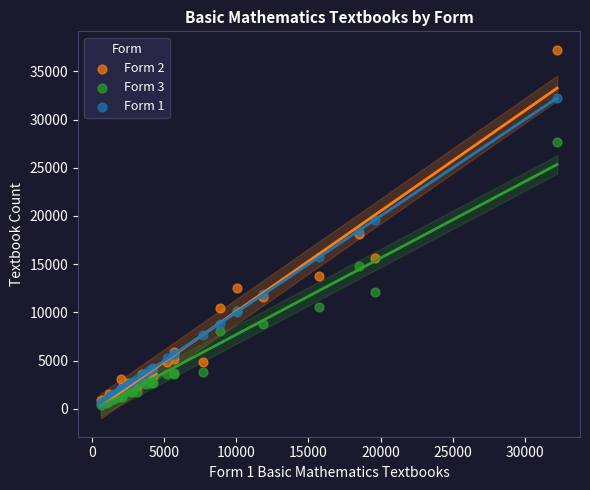

Which series has the largest Y range (max minus min)?

Form 2